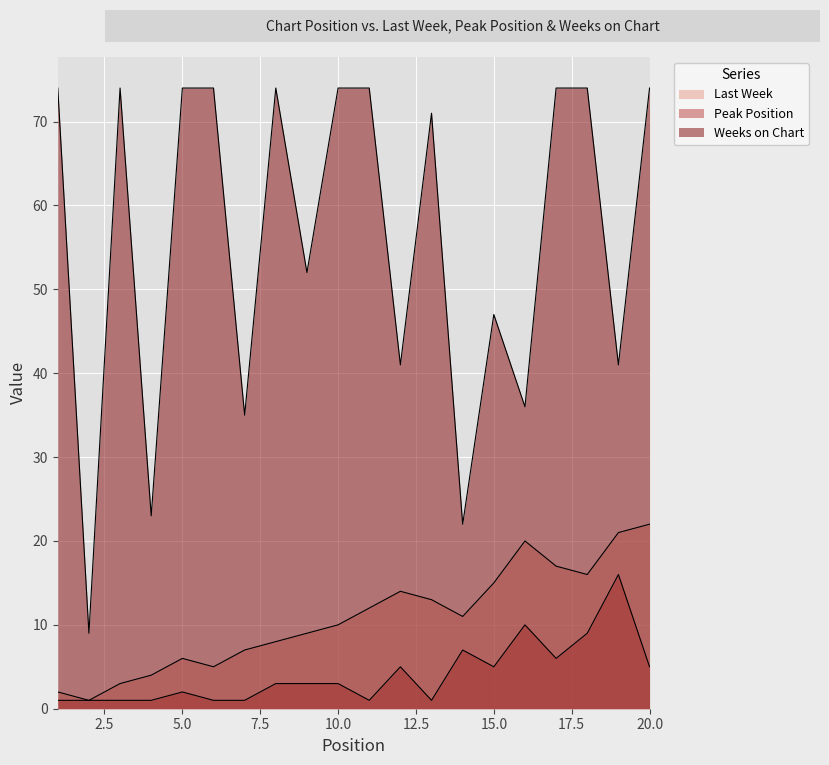

What is the value of the Weeks on Chart point at the 20th from the left?

74